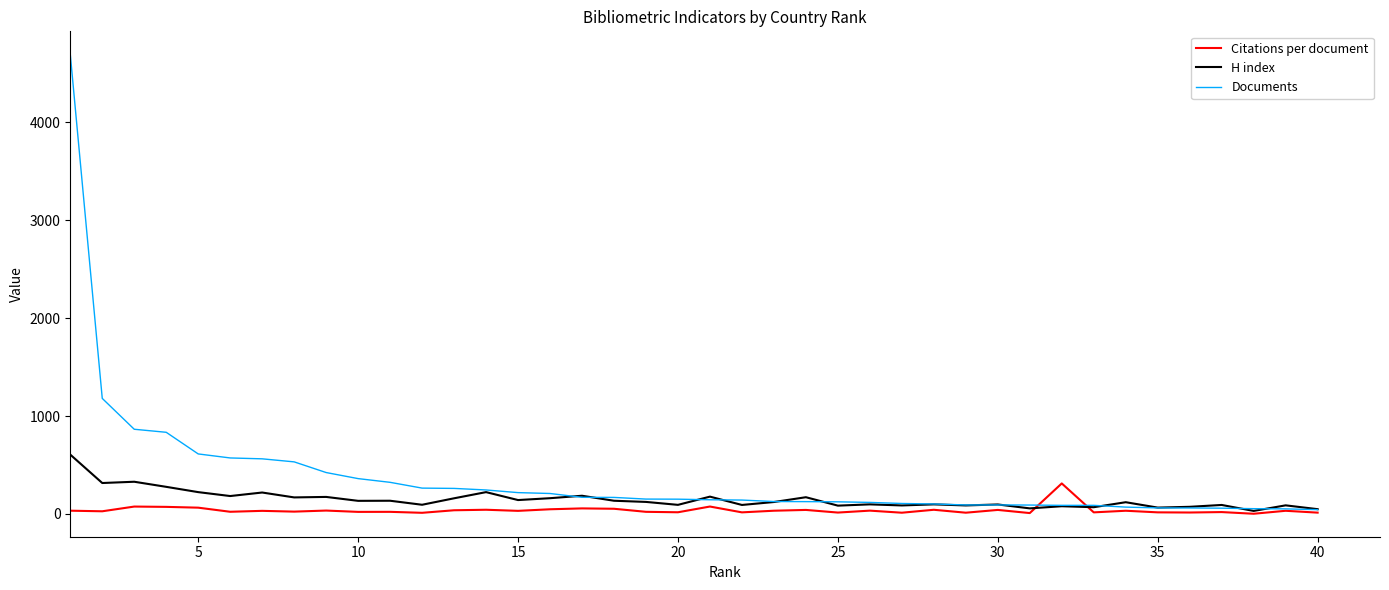

Is this an area chart (filled region under the line)?

No